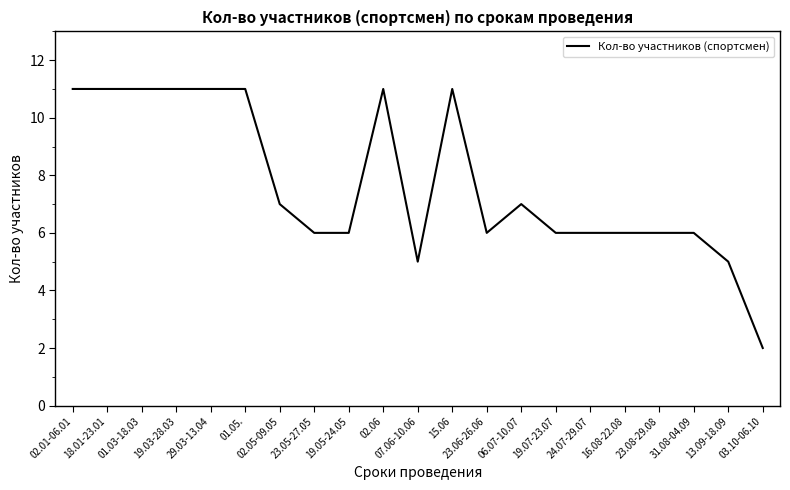

What is the difference between the values at 15.06 and 16.08-22.08?

5